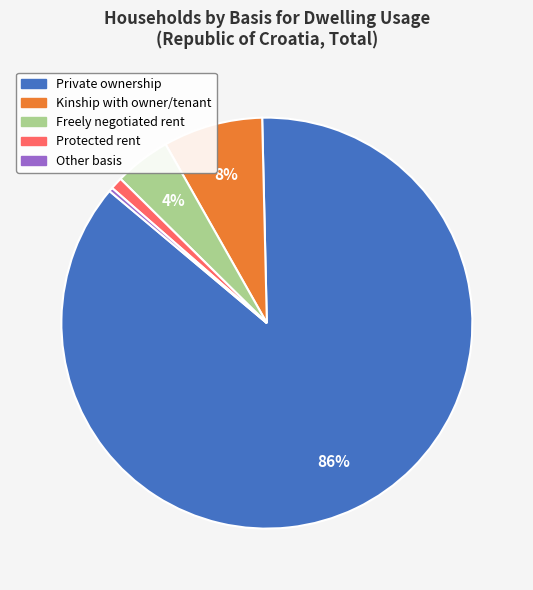

The Other basis slice represents 11% of the pie. True or false?

False